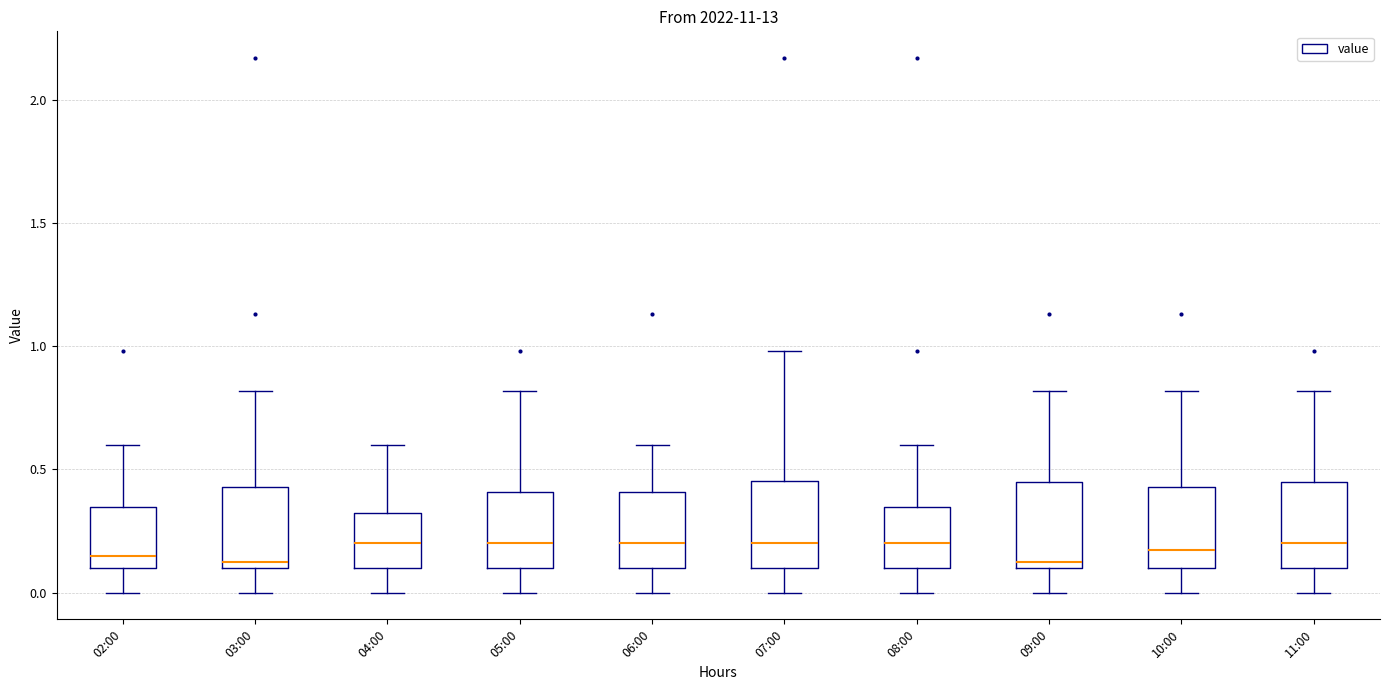

Reading left to right, read every box against the y-axis: the position of its median line, the range the box covers, and the ends of its whiskers. The values are not printed on the chart, so give them approximately, as read against the axis.

02:00: median 0.15, box 0.10 to 0.35, whiskers 0.00 to 0.60
03:00: median 0.15, box 0.10 to 0.45, whiskers 0.00 to 0.80
04:00: median 0.20, box 0.10 to 0.35, whiskers 0.00 to 0.60
05:00: median 0.20, box 0.10 to 0.40, whiskers 0.00 to 0.80
06:00: median 0.20, box 0.10 to 0.40, whiskers 0.00 to 0.60
07:00: median 0.20, box 0.10 to 0.45, whiskers 0.00 to 1.00
08:00: median 0.20, box 0.10 to 0.35, whiskers 0.00 to 0.60
09:00: median 0.15, box 0.10 to 0.45, whiskers 0.00 to 0.80
10:00: median 0.20, box 0.10 to 0.45, whiskers 0.00 to 0.80
11:00: median 0.20, box 0.10 to 0.45, whiskers 0.00 to 0.80